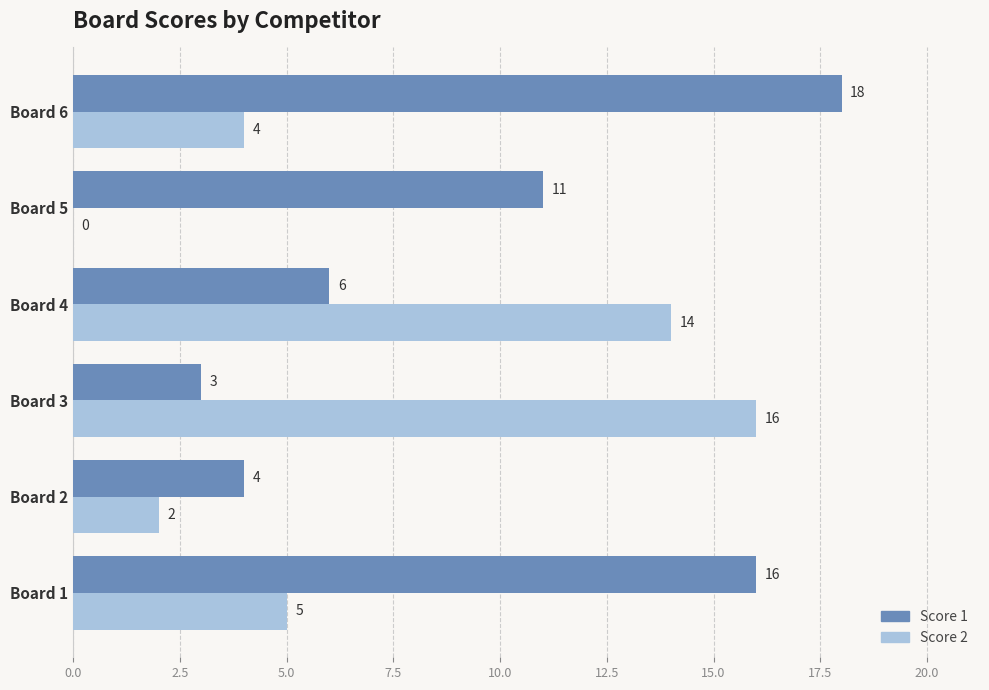

What is the greatest value displayed?

18